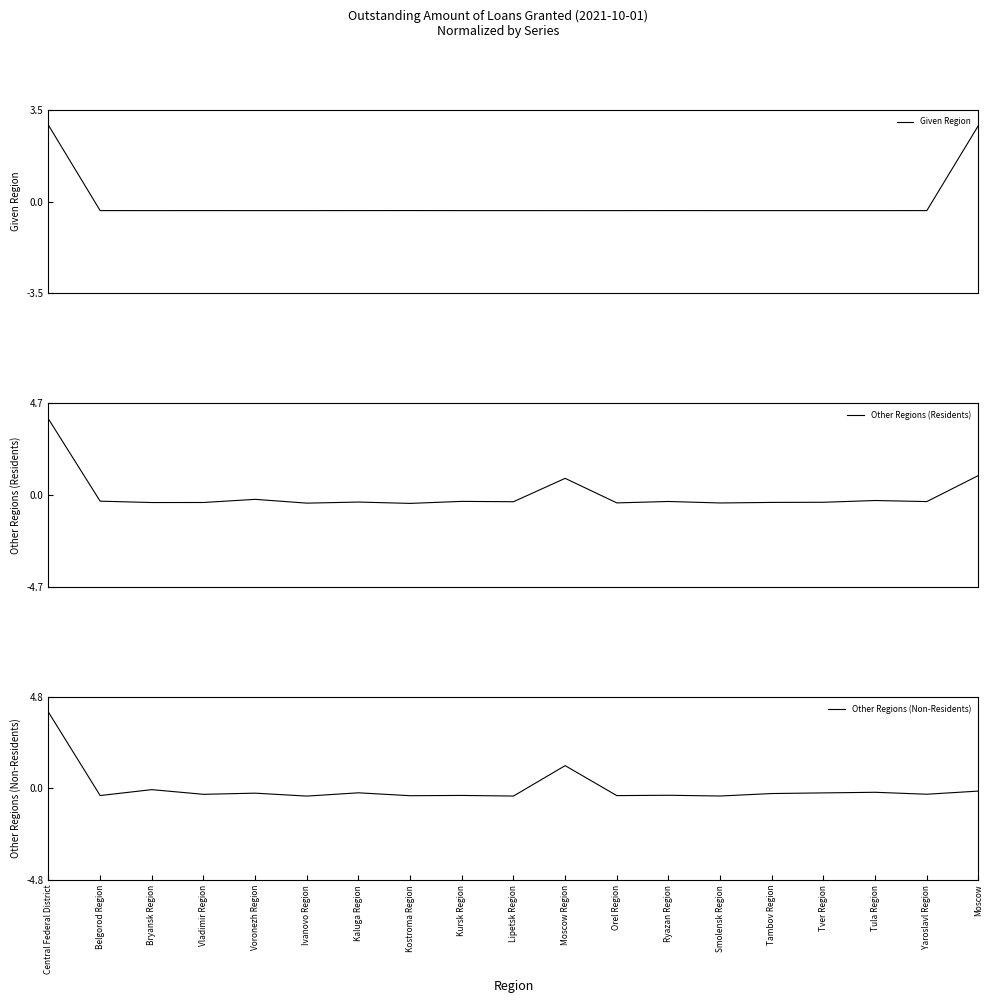

What position from the left is Ryazan Region?

13